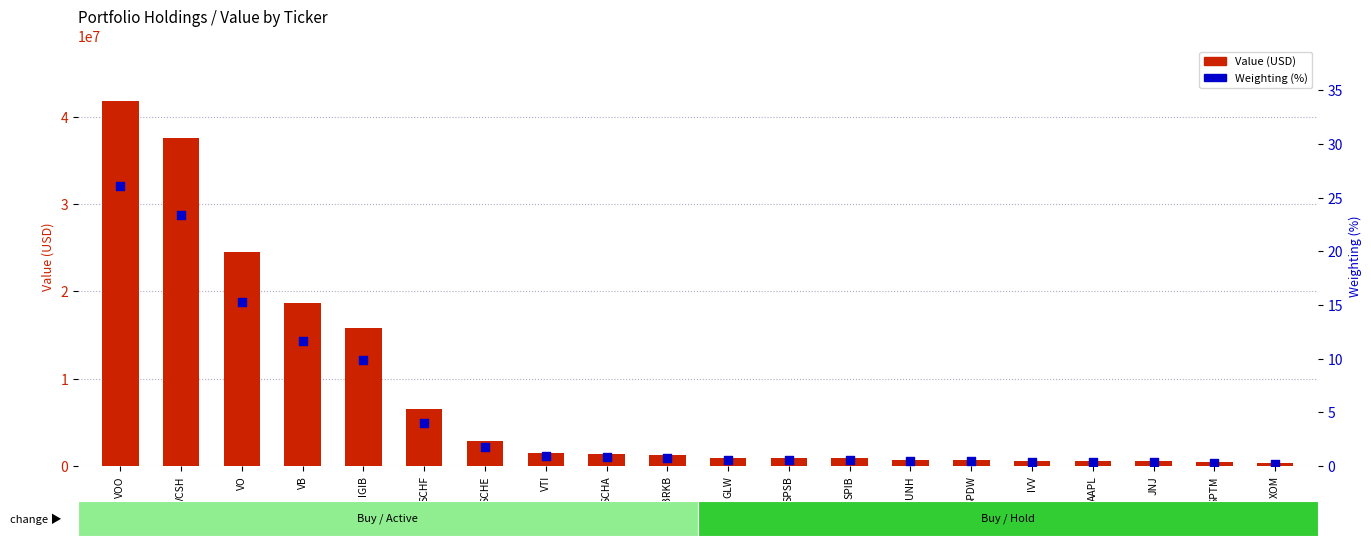

Which series reaches the maximum Y coordinate?

Value